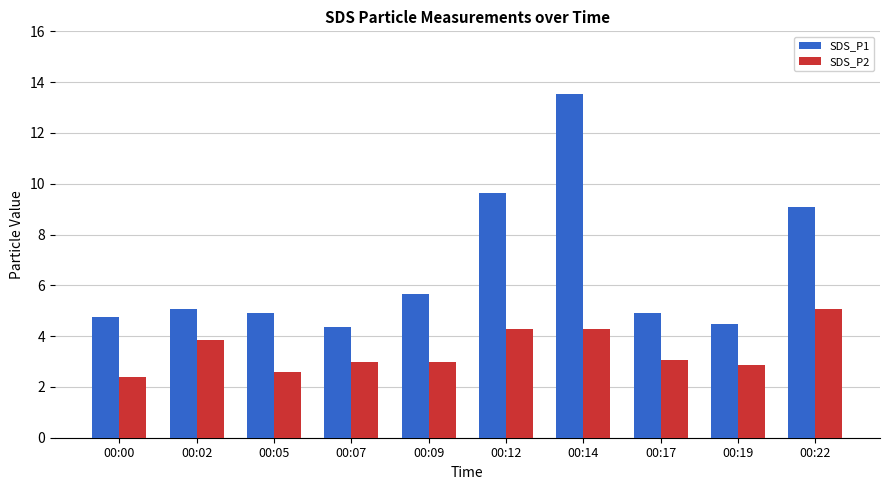

What is the sum of all SDS_P2 values?

34.4